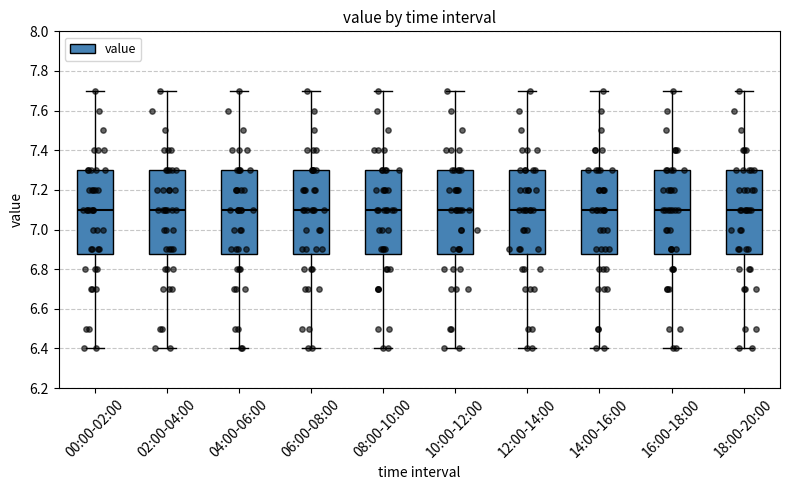

Where does the upper whisker of the box for 14:00-16:00 end on the y-axis? The values are not printed on the chart, so give them approximately, as read against the axis.

7.70